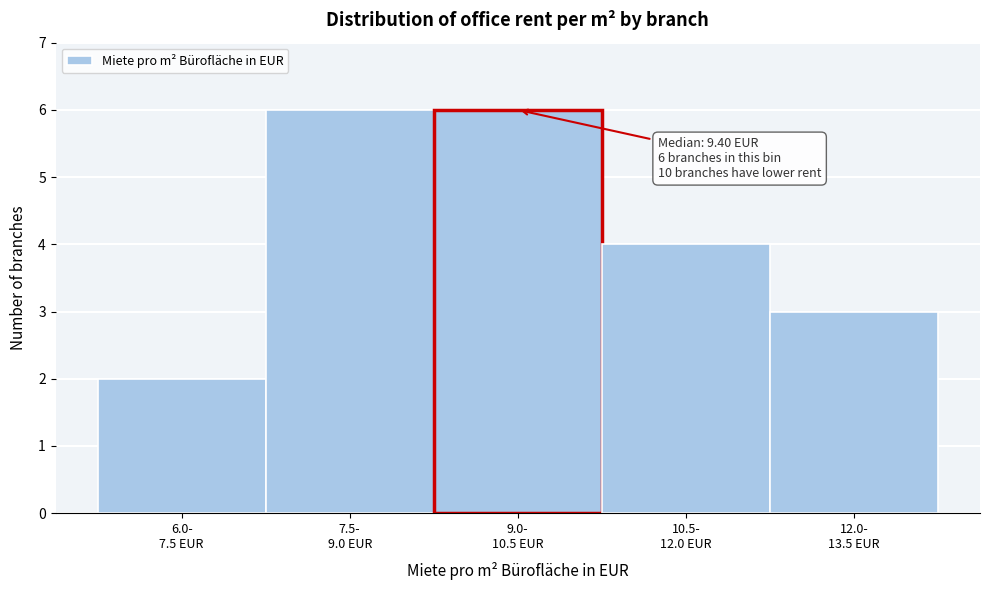

Reading left to right, what are all the values shown in this chart?

2	6	6	4	3